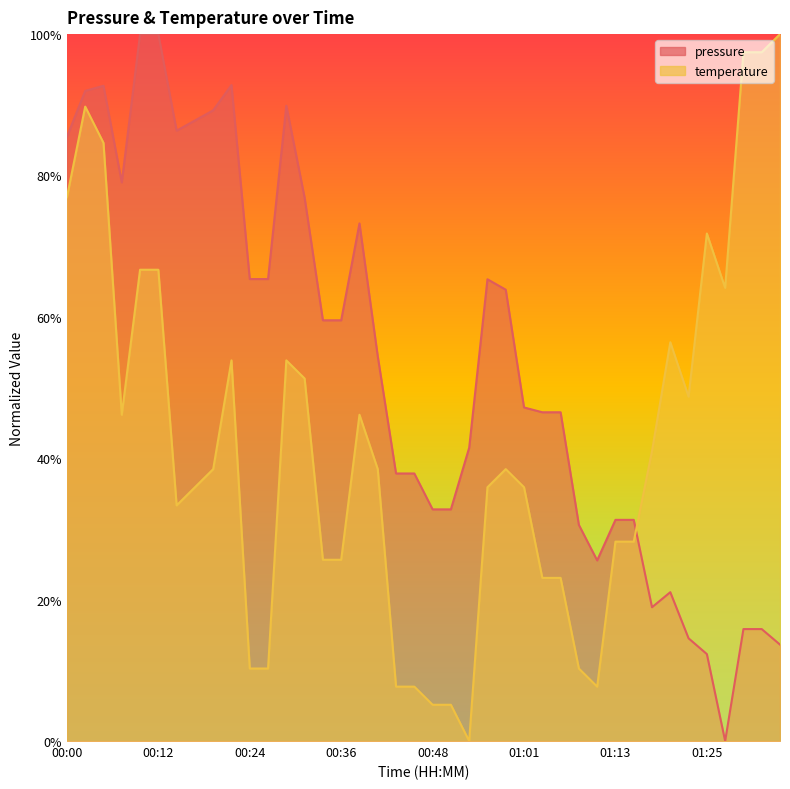

True or false: pressure has more than 2 points higher than both neighbors.

True